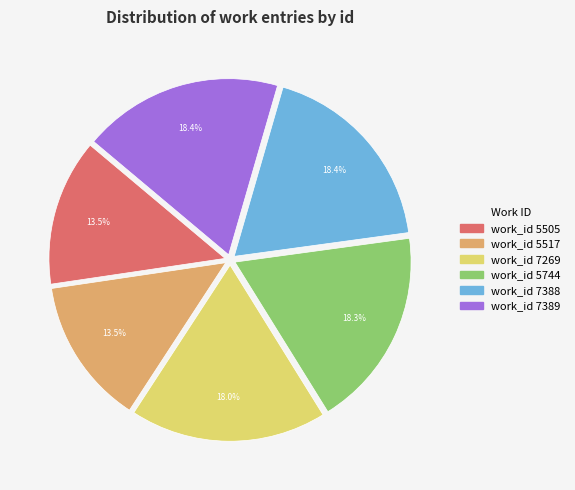

How many slices are in this pie chart?

6